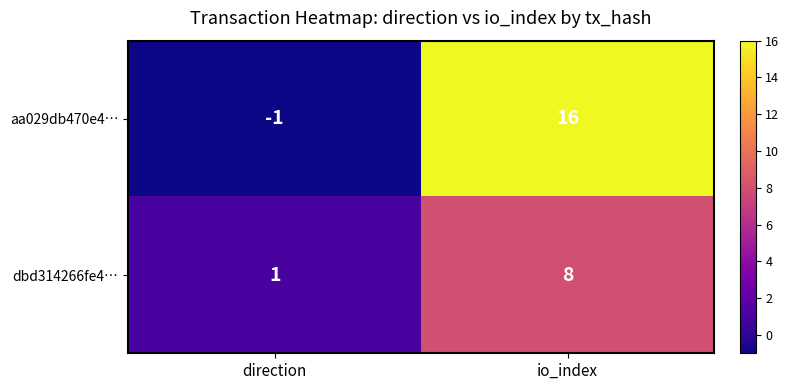

Which series has the largest total across all categories?

aa029db470e4…